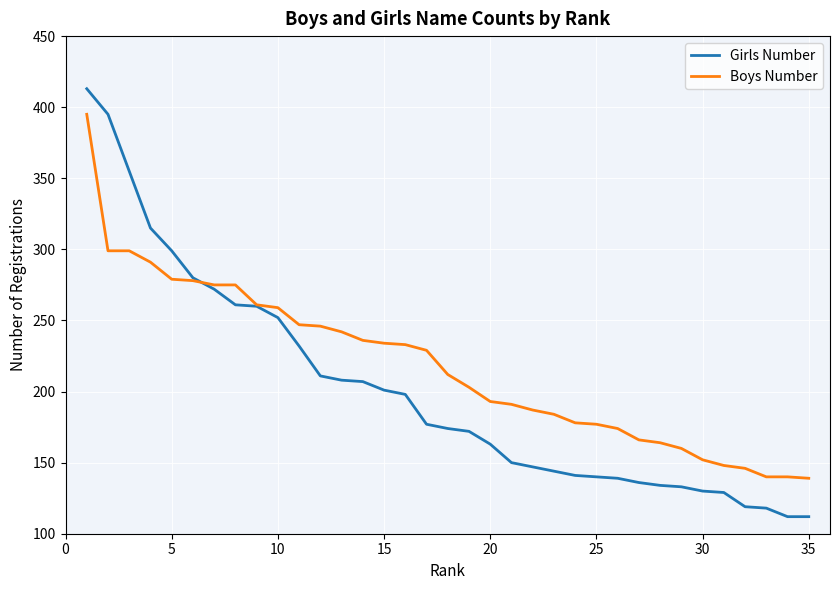

What is the highest value of the Girls Number series?

413